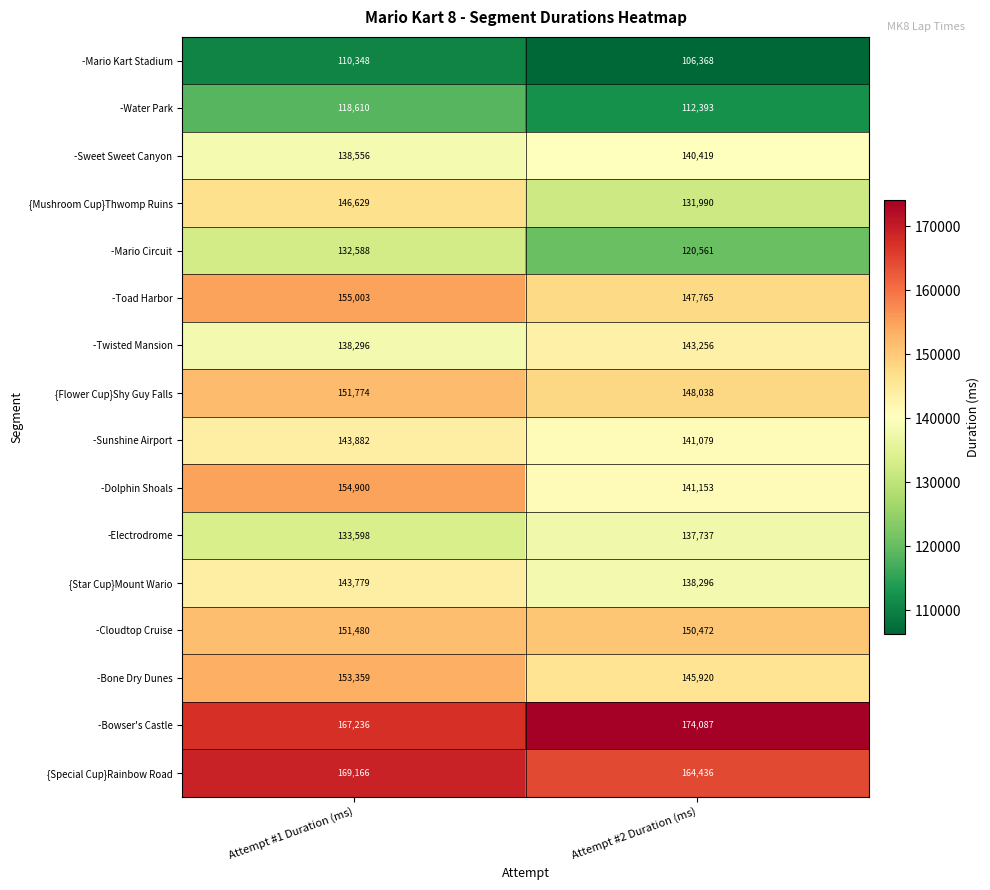

True or false: -Cloudtop Cruise has a value of 78272 at Attempt #2 Duration (ms).

False